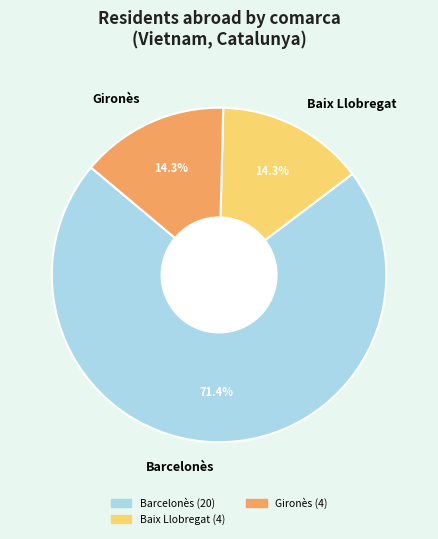

What is the majority slice?

Barcelonès